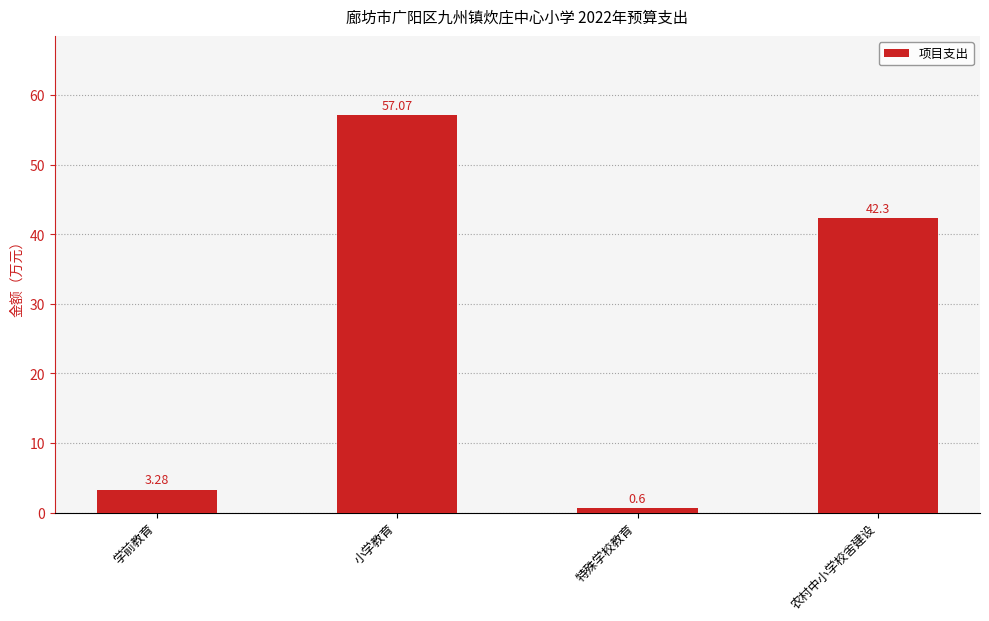

What is the sum of the values at 农村中小学校舍建设 and 特殊学校教育?

42.9